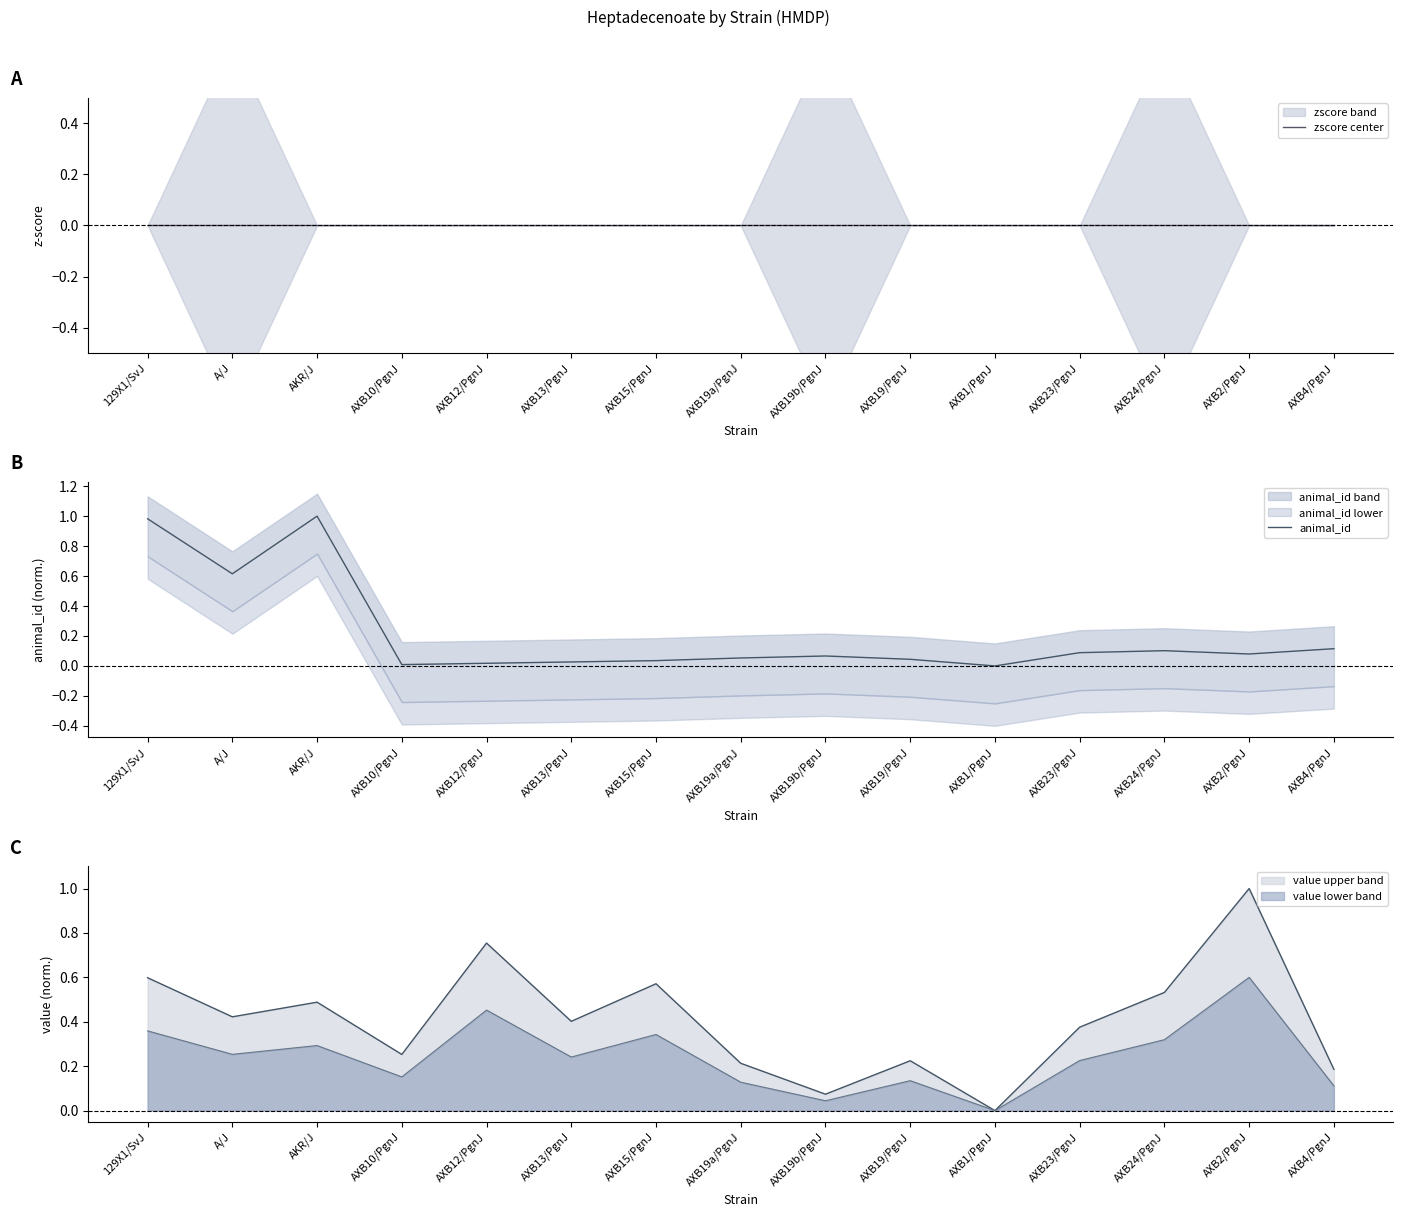

At which category is the sum across all series the highest?

AKR/J